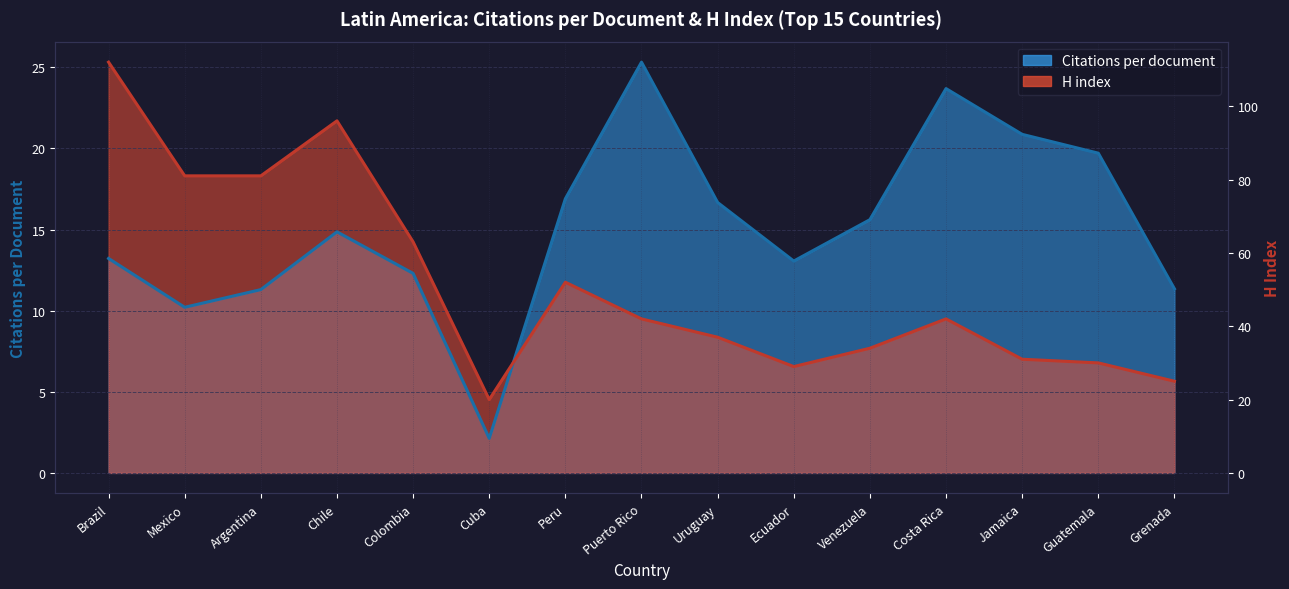

True or false: Citations per document has more than 0 interior local peaks.

True